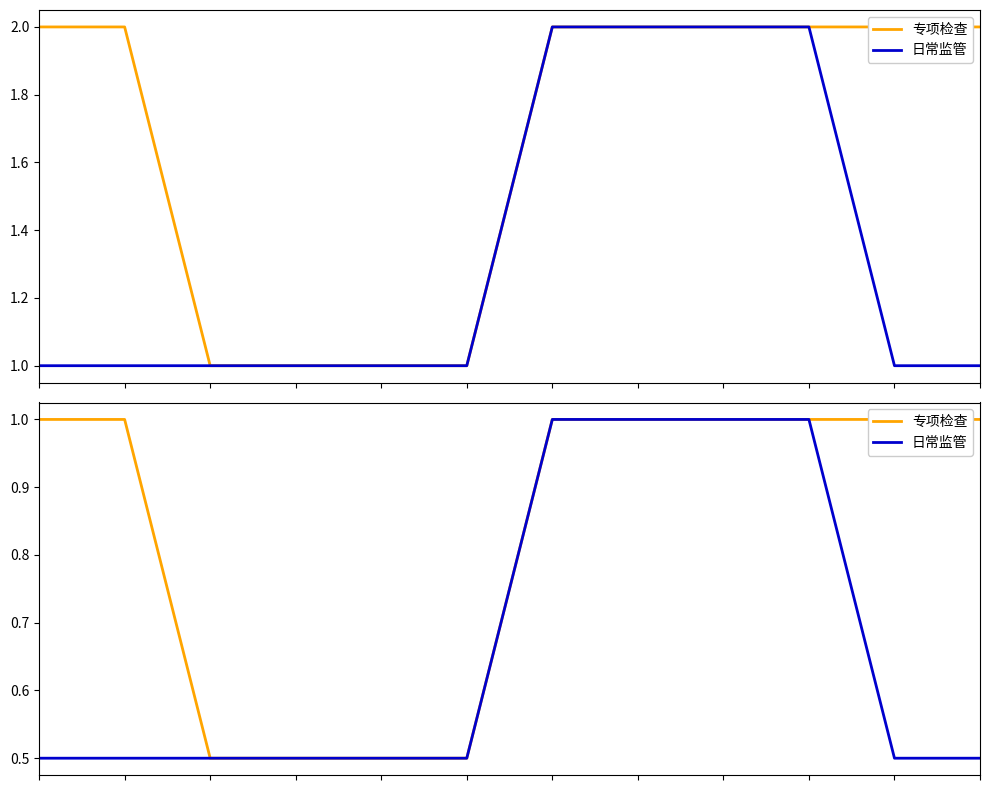

What is the lowest value of the 专项检查 series?

0.5